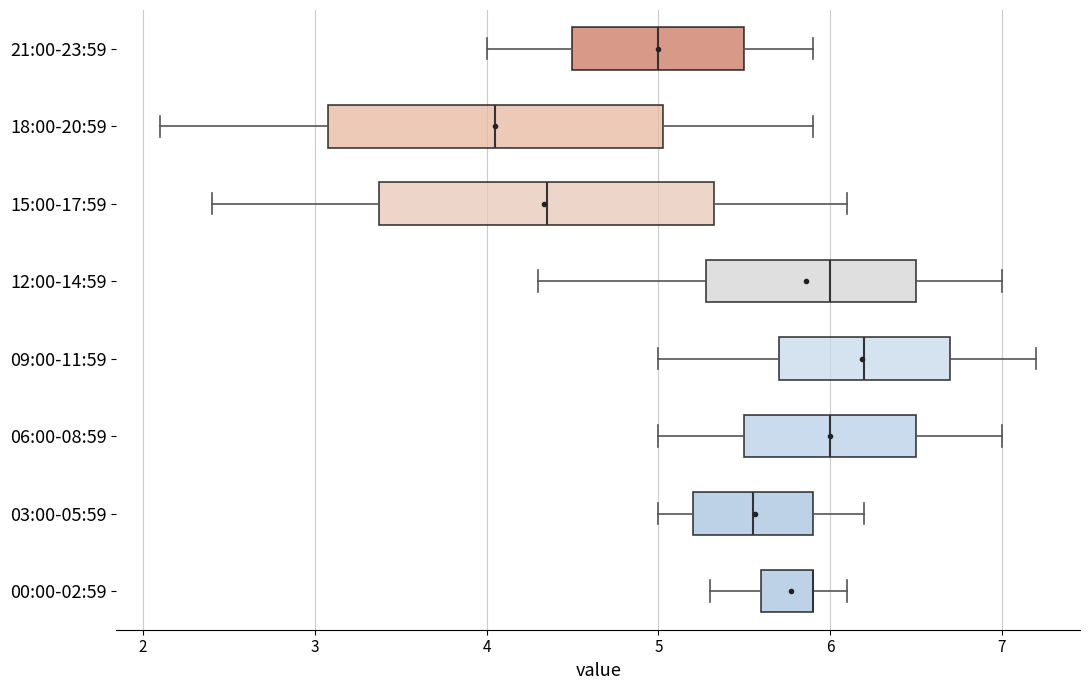

Reading bottom to top, transcribe this box plot: for each box, give where its median line is, the range the box spans, and where its two whiskers end, as read against the x-axis. The values are not printed on the chart, so give them approximately, as read against the axis.

00:00-02:59: median 5.9 (drawn on the box's right edge), box 5.6 to 5.9, whiskers 5.3 to 6.1
03:00-05:59: median 5.6, box 5.2 to 5.9, whiskers 5.0 to 6.2
06:00-08:59: median 6.0, box 5.5 to 6.5, whiskers 5.0 to 7.0
09:00-11:59: median 6.2, box 5.7 to 6.7, whiskers 5.0 to 7.2
12:00-14:59: median 6.0, box 5.3 to 6.5, whiskers 4.3 to 7.0
15:00-17:59: median 4.4, box 3.4 to 5.3, whiskers 2.4 to 6.1
18:00-20:59: median 4.1, box 3.1 to 5.0, whiskers 2.1 to 5.9
21:00-23:59: median 5.0, box 4.5 to 5.5, whiskers 4.0 to 5.9